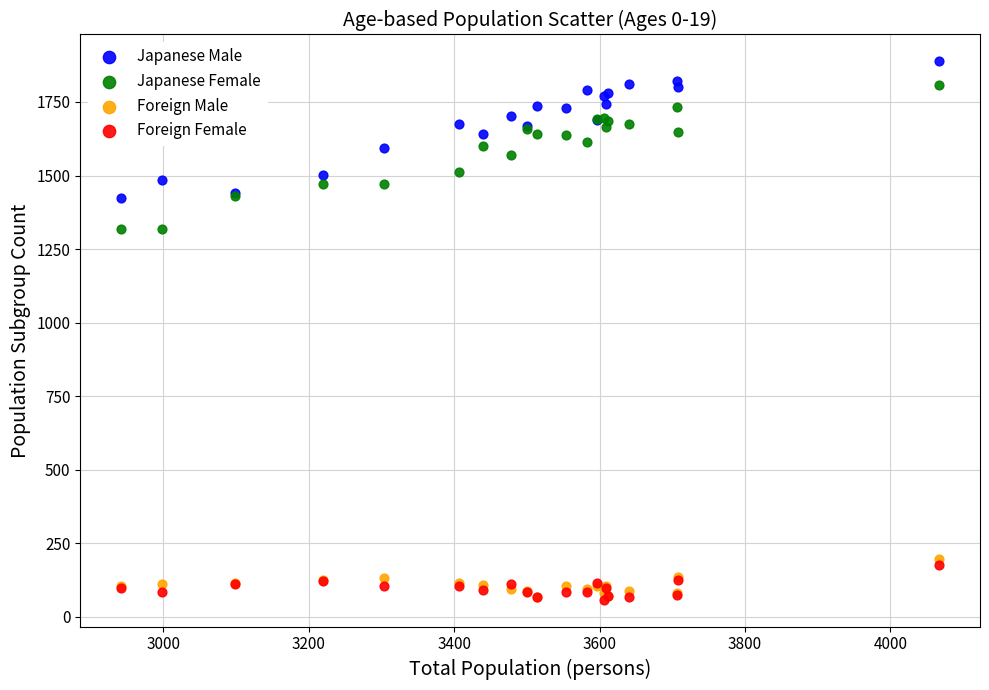

Which series reaches the maximum Y coordinate?

Japanese Male